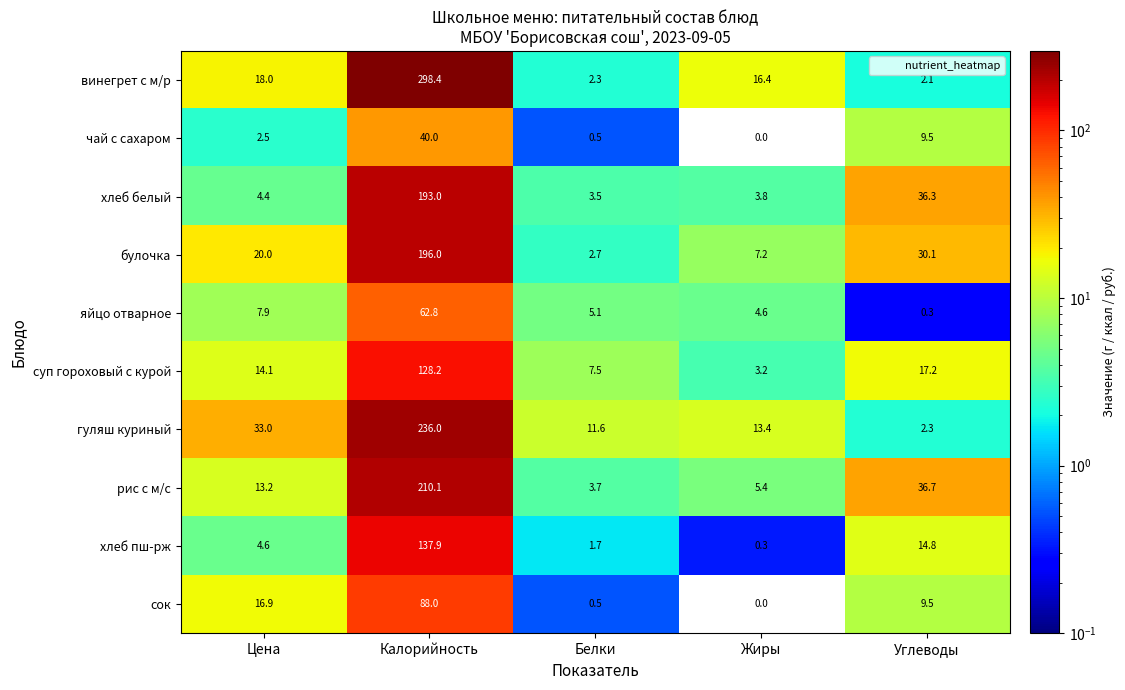

Is it true that гуляш куриный equals 8.9 at Жиры?

False